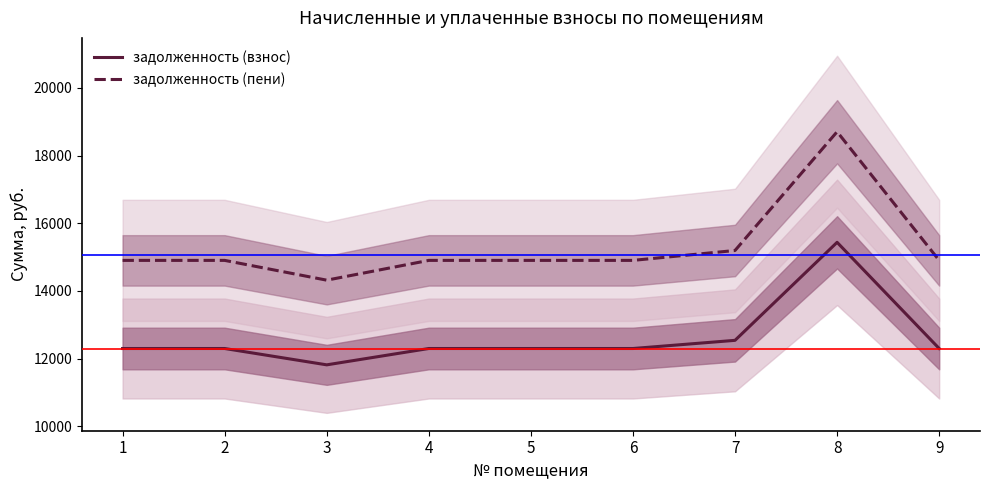

True or false: задолженность (пени) and задолженность (взнос) cross at least once.

False